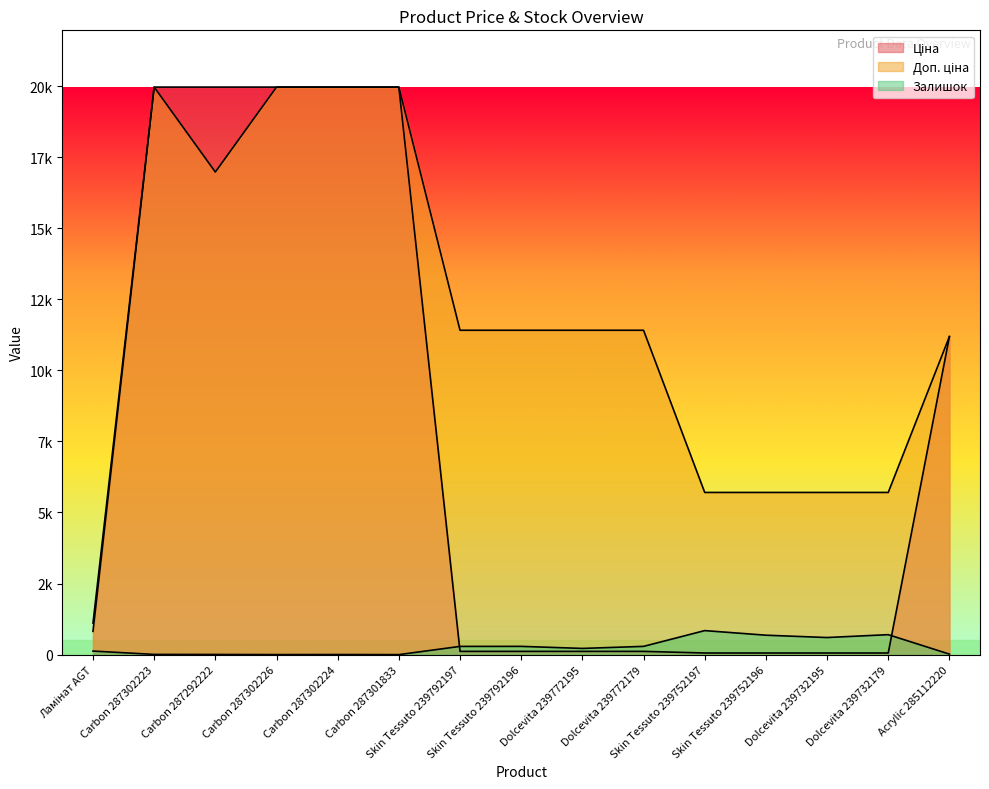

How many data points in Доп. ціна are above 11410?

5